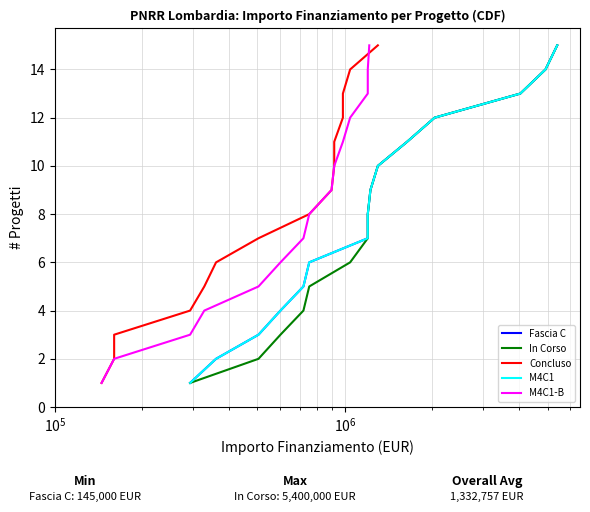

What is the value of the M4C1 point at the 3rd from the left?

3